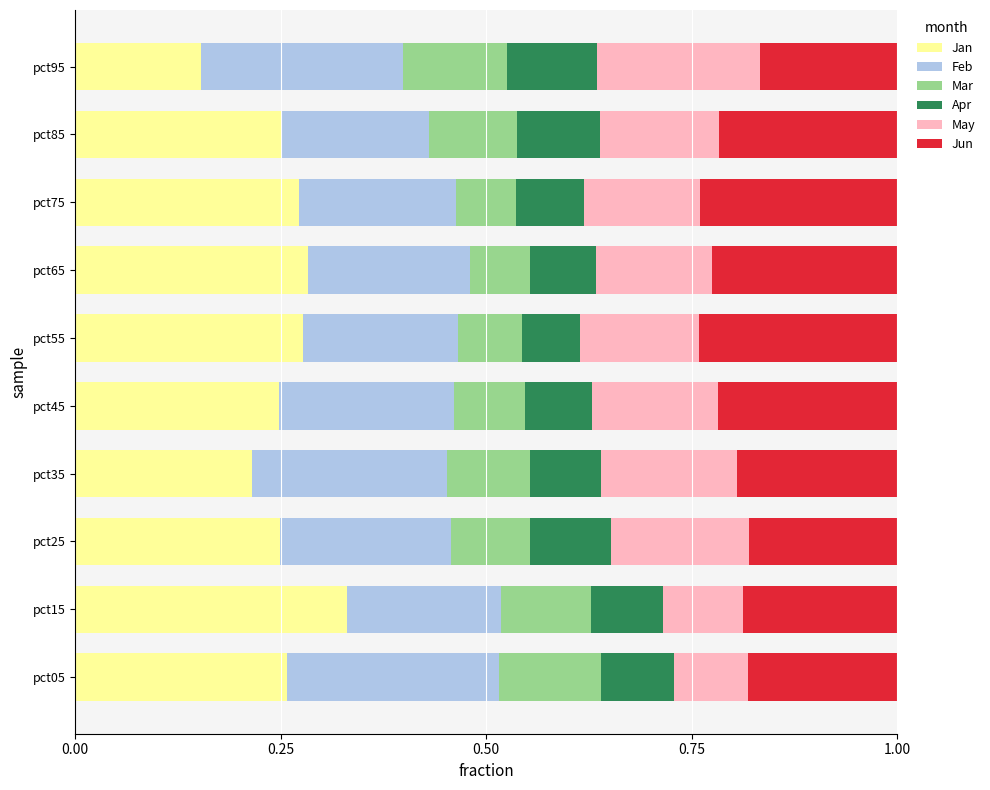

What is the total value across all series at pct05?

1.0